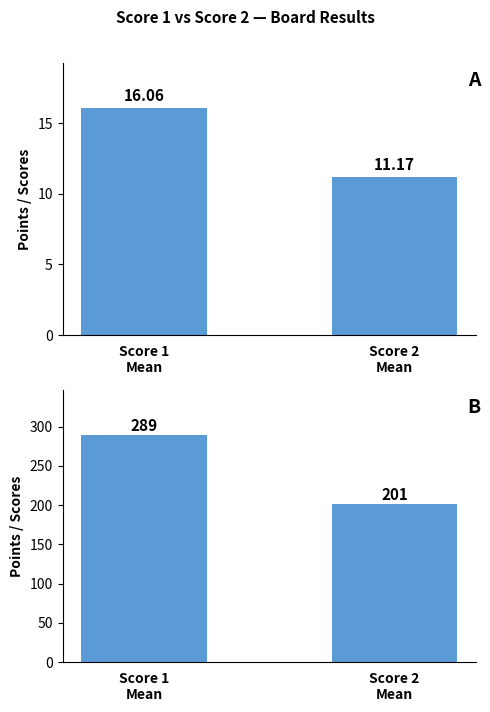

Which category has the lowest value across all series?

Score 2
Mean